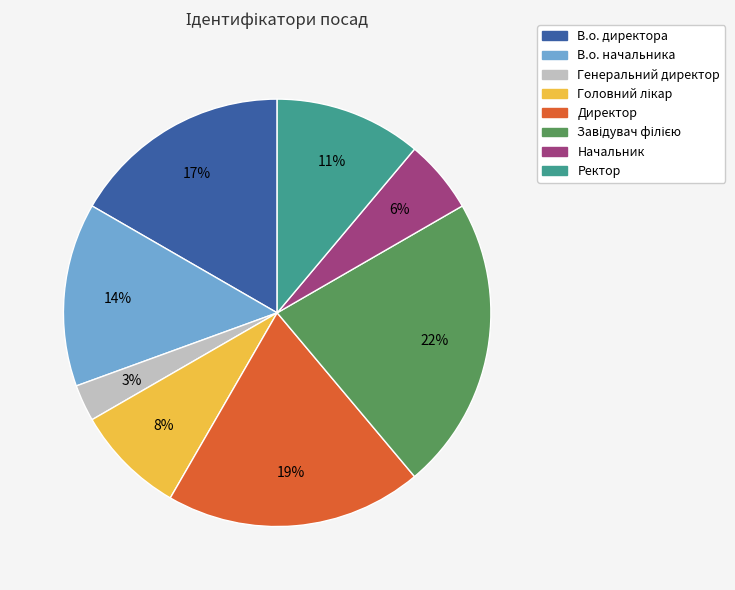

True or false: В.о. начальника accounts for 28% of the total.

False